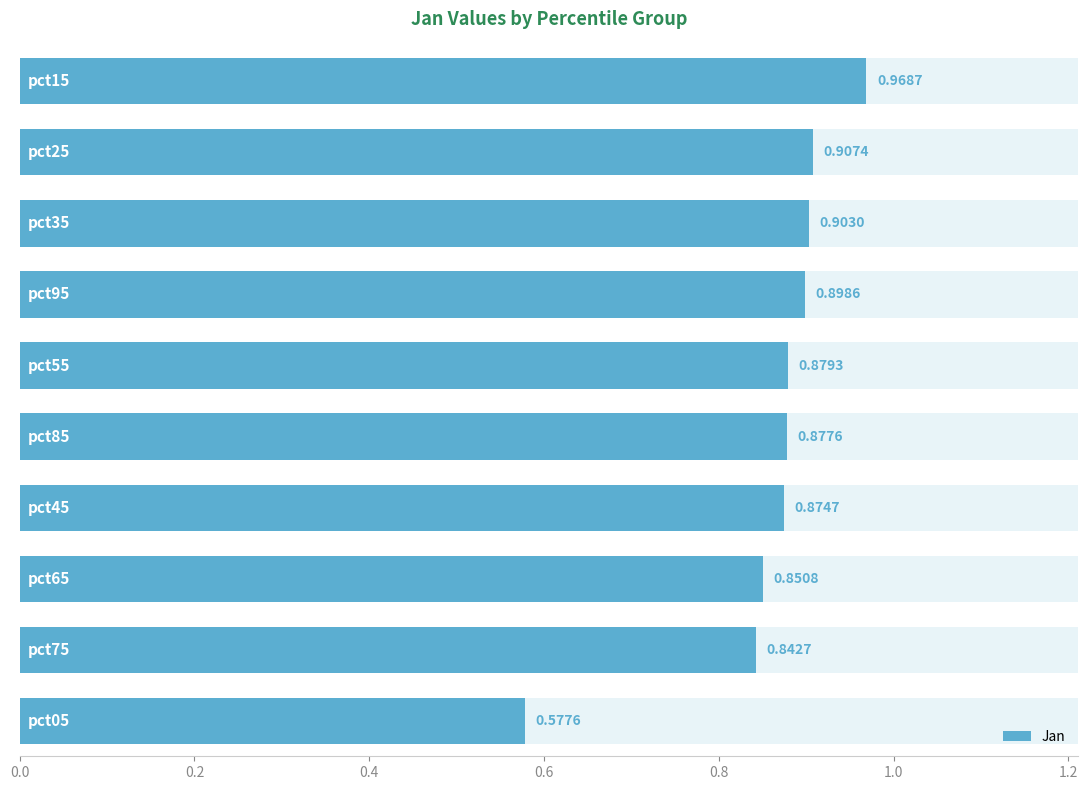

Reading left to right, transcribe all the data shown in this chart.

0.6	0.8	0.9	0.9	0.9	0.9	0.9	0.9	0.9	1.0